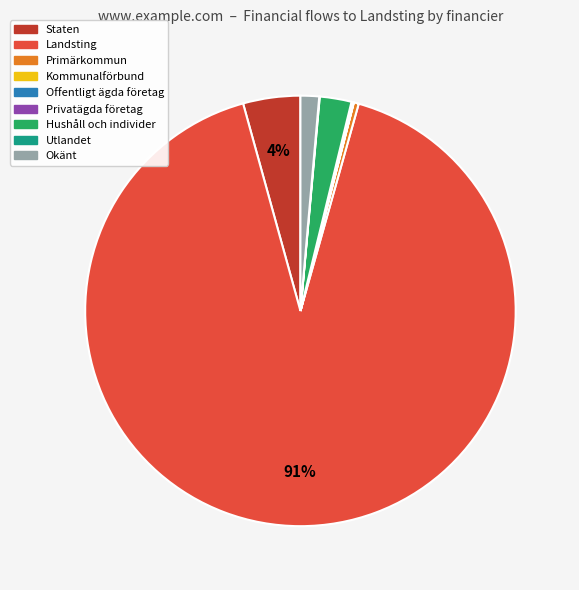

What is the ratio of the value at Landsting to the value at Primärkommun?

244.5